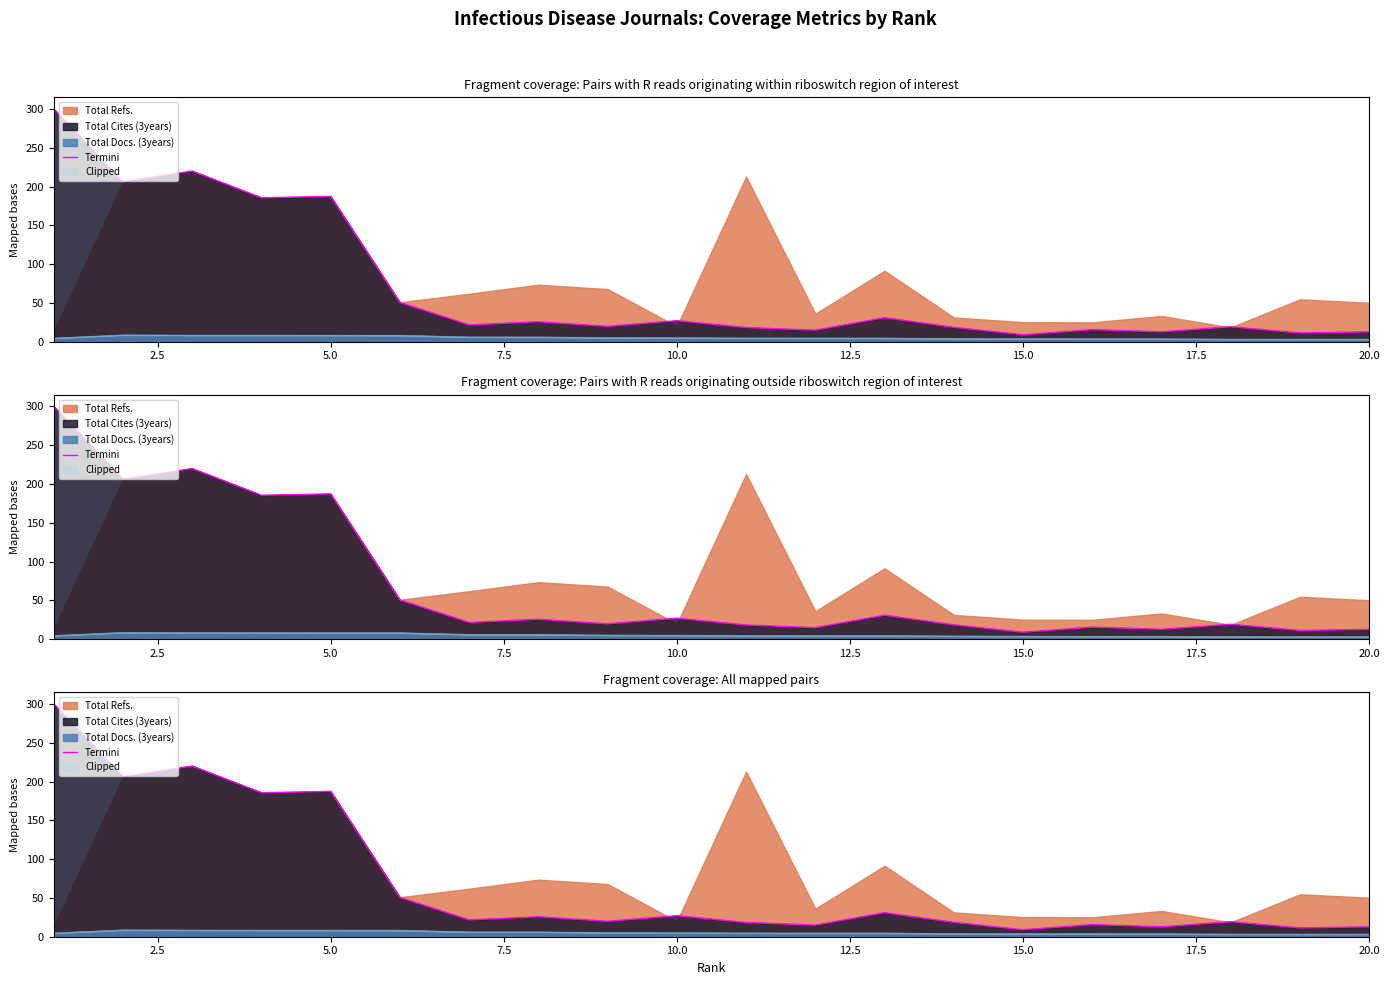

Which label corresponds to the smallest value in the chart?

15.0